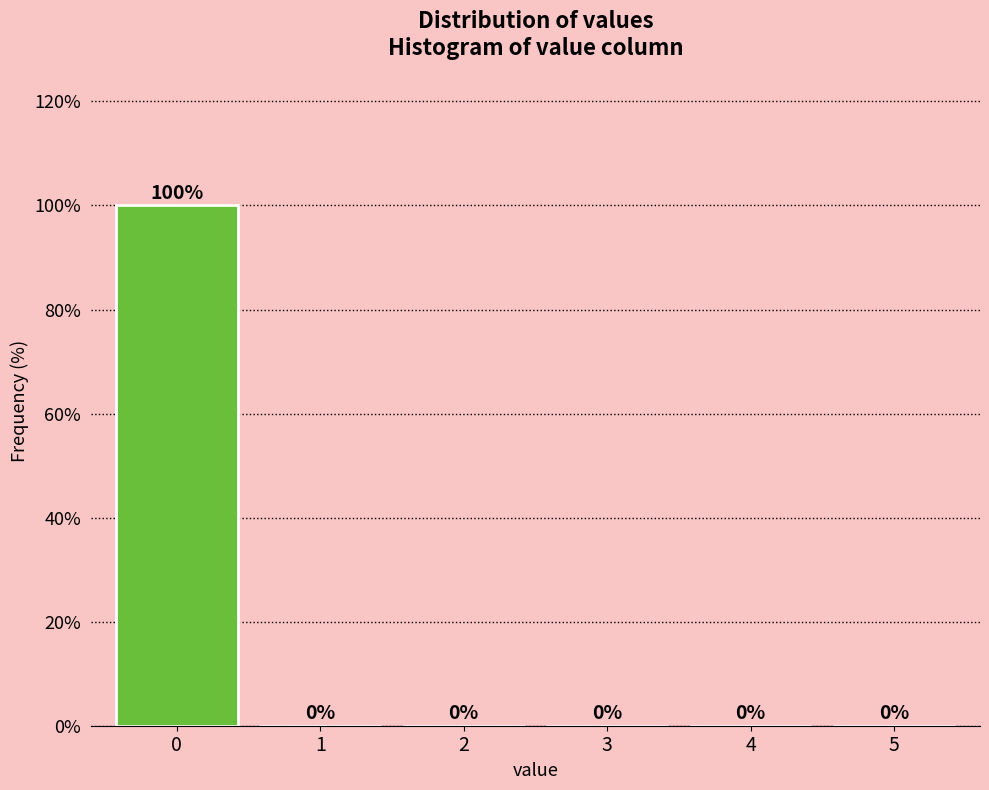

Reading right to left, transcribe all the data shown in this chart.

5=0	4=0	3=0	2=0	1=0	0=100